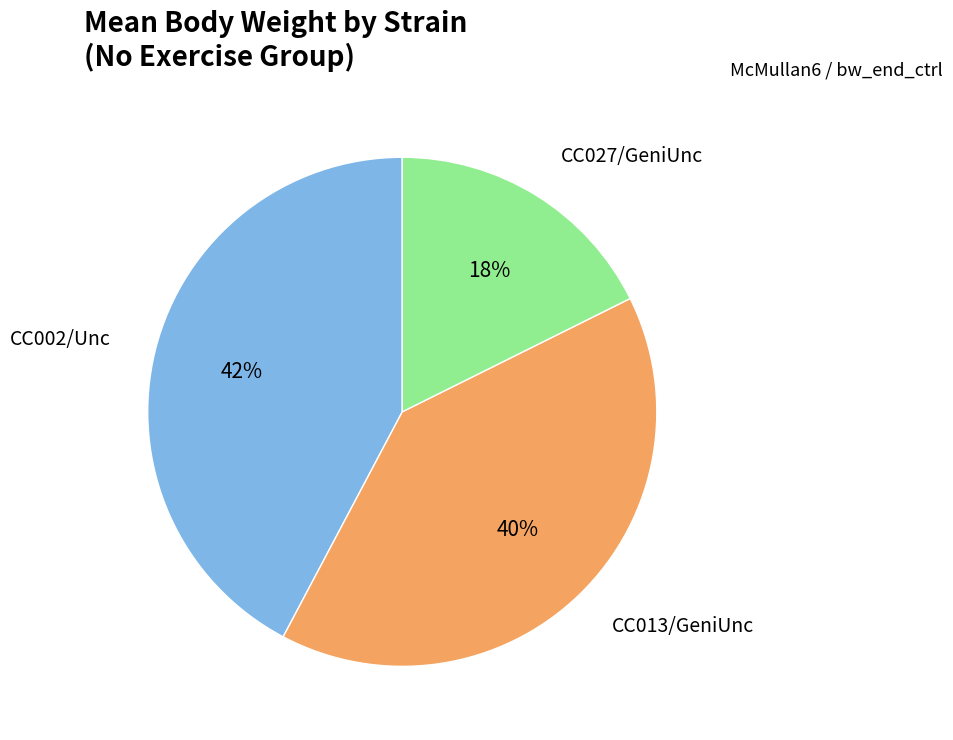

Is the sum of CC002/Unc and CC013/GeniUnc greater than half?

Yes